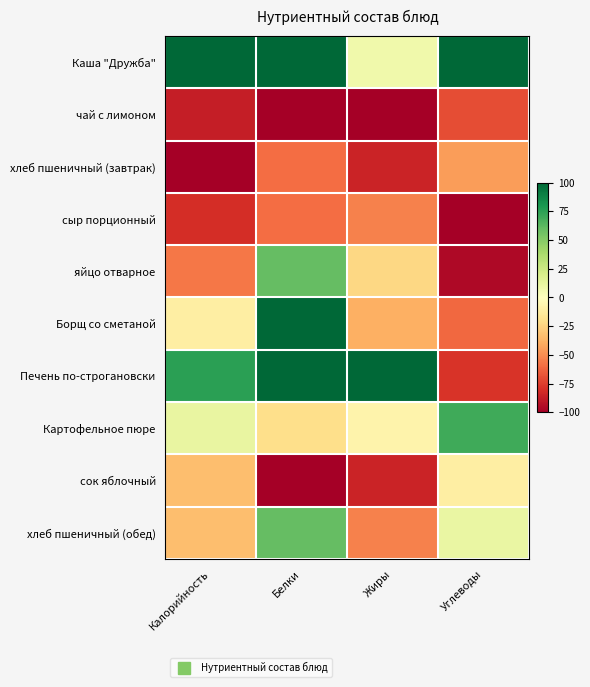

Which label corresponds to the largest value in the chart?

Калорийность